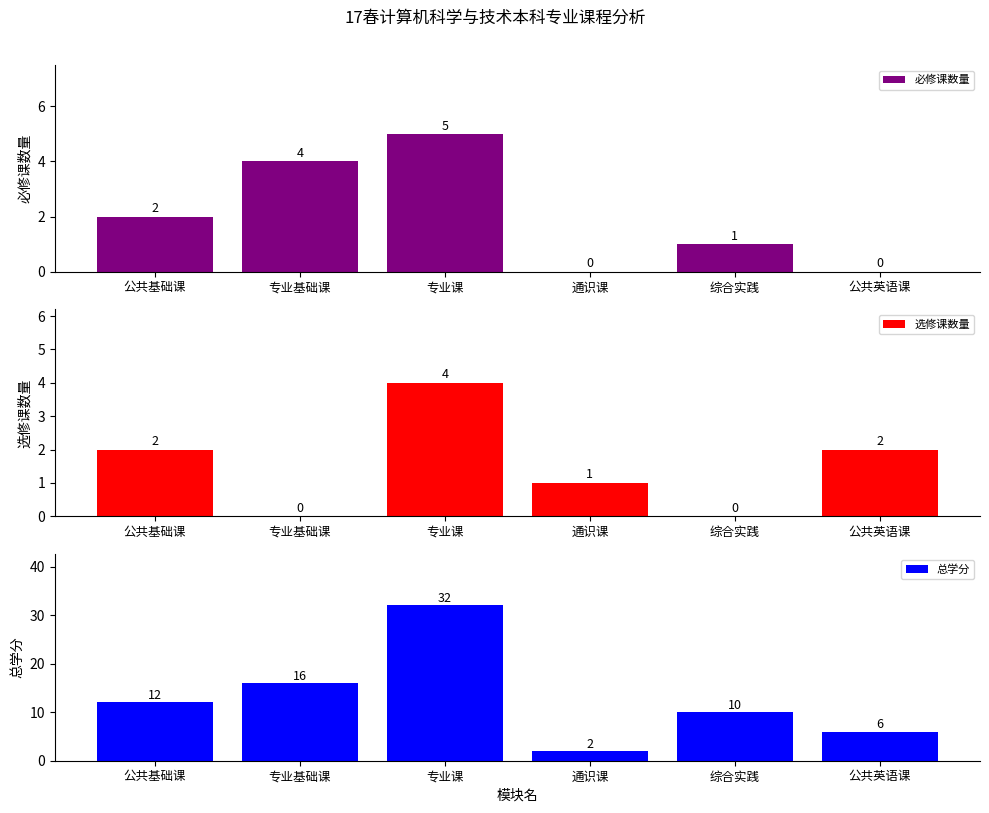

What is the sum of all 必修课数量 values?

12